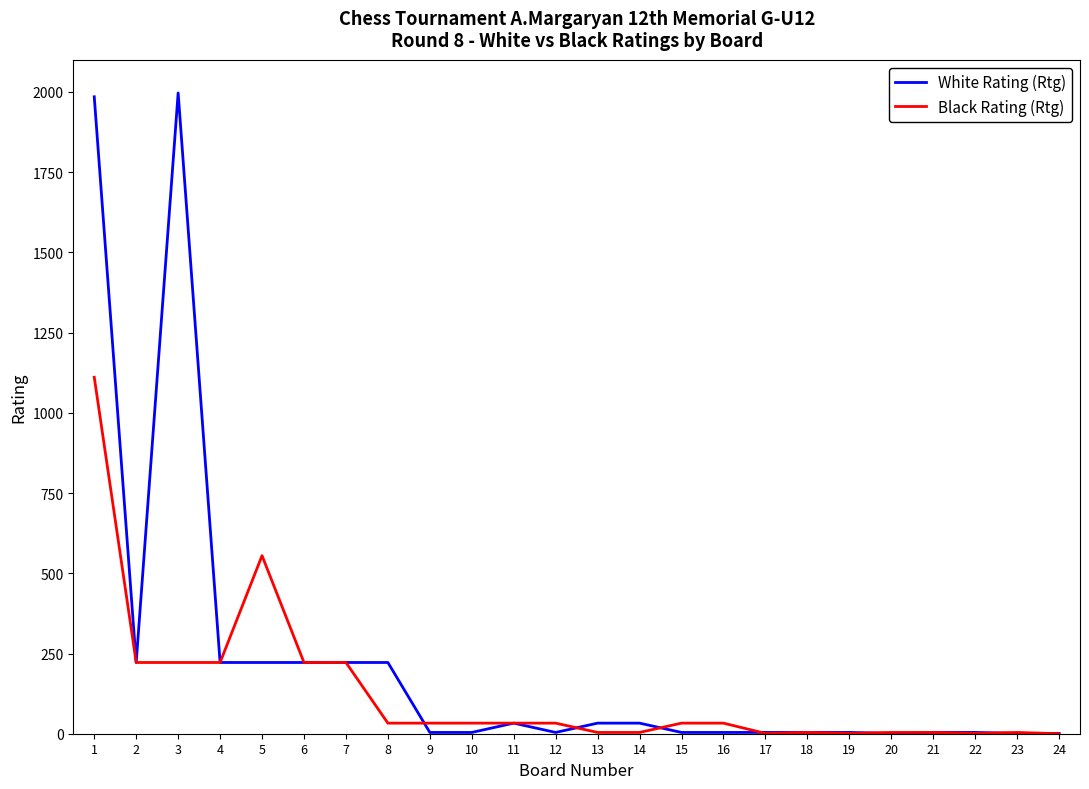

Which series has the largest range (max minus min)?

White Rating (Rtg)